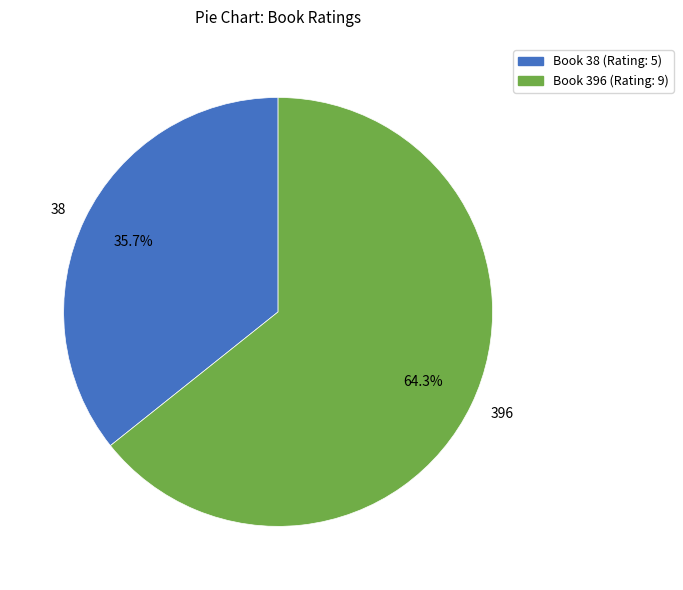

True or false: 38 accounts for 36% of the total.

True